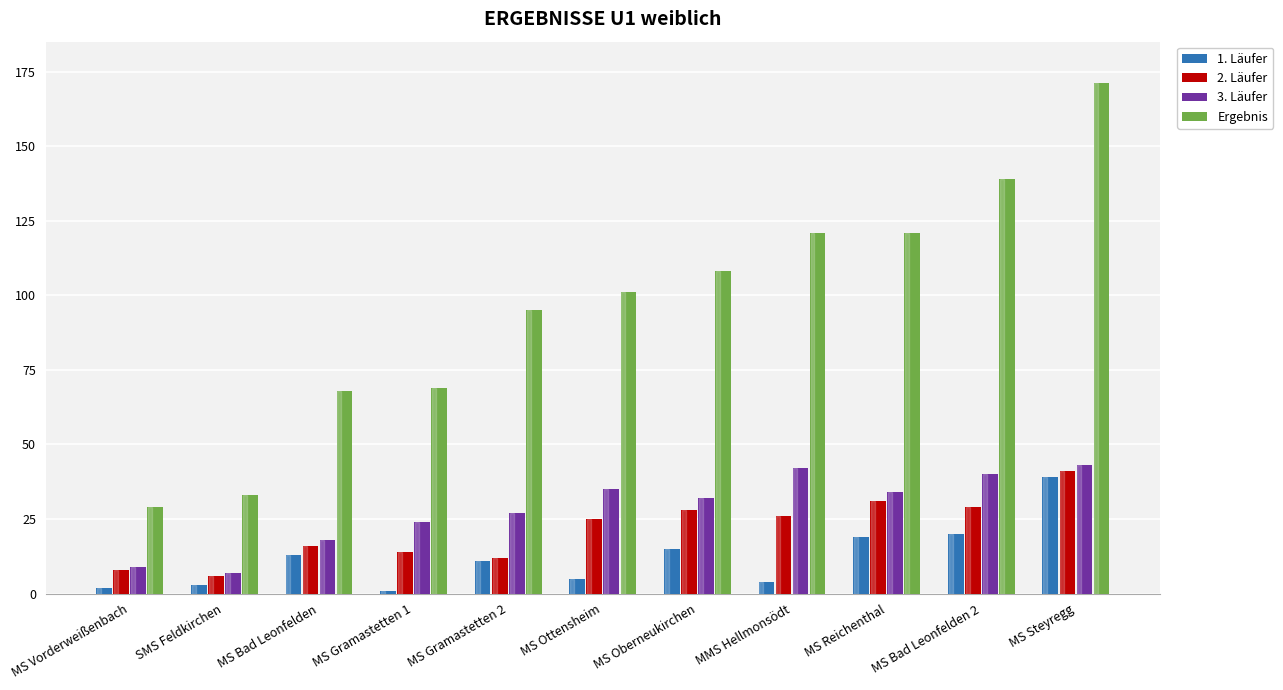

At MMS Hellmonsödt, list the series in order from largest to smallest.

Ergebnis, 3. Läufer, 2. Läufer, 1. Läufer